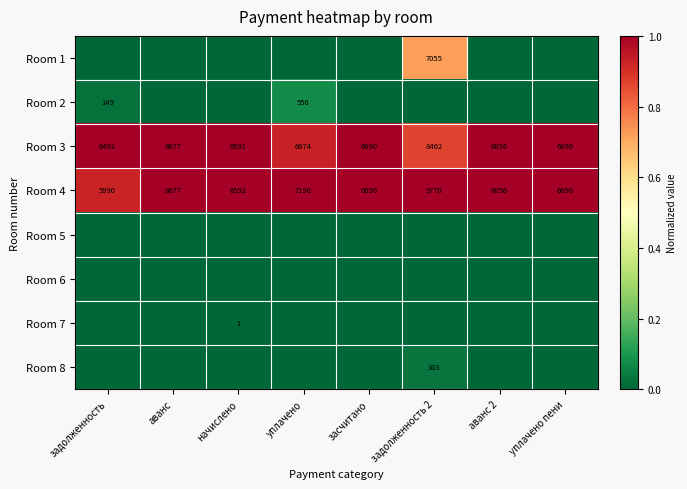

Where is Room 3 nearest to the value 7584?

аванс 2